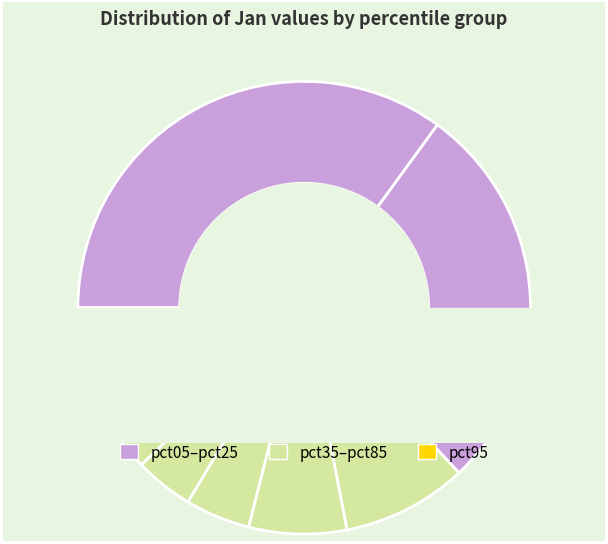

The pct65 slice represents 1% of the pie. True or false?

False